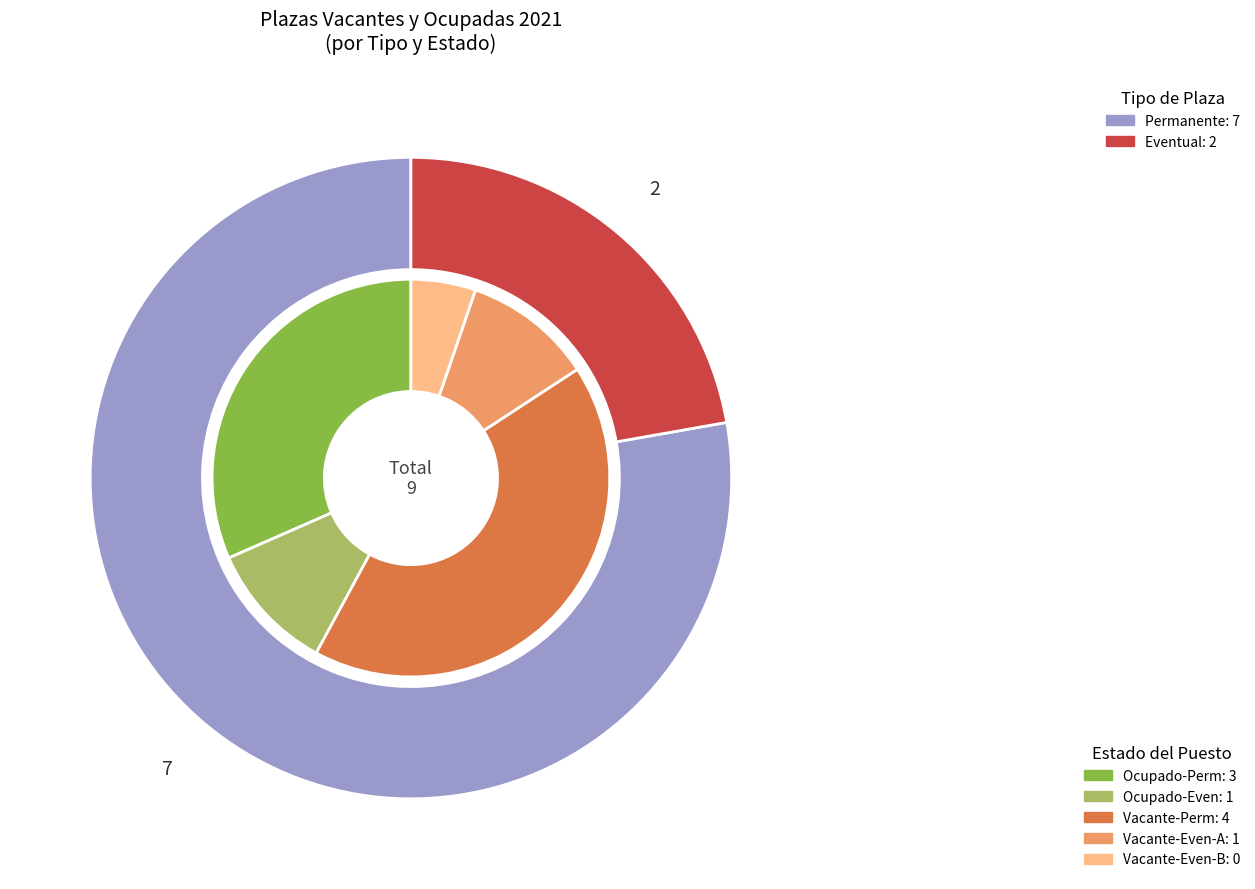

The Eventual slice represents 14% of the pie. True or false?

False